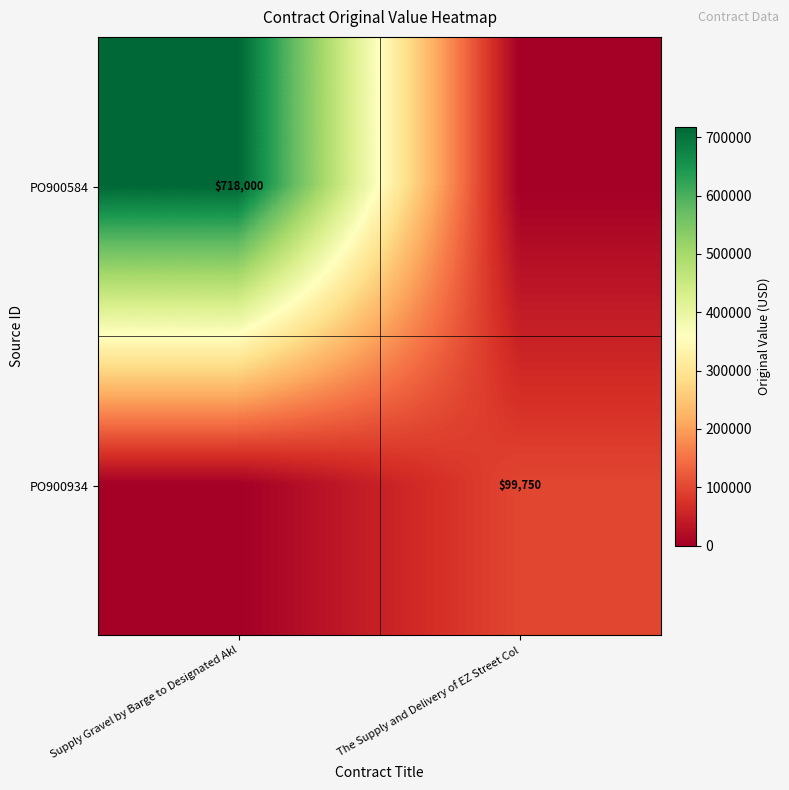

True or false: PO900584 has a value of 962090 at Supply Gravel by Barge to Designated Akl.

False